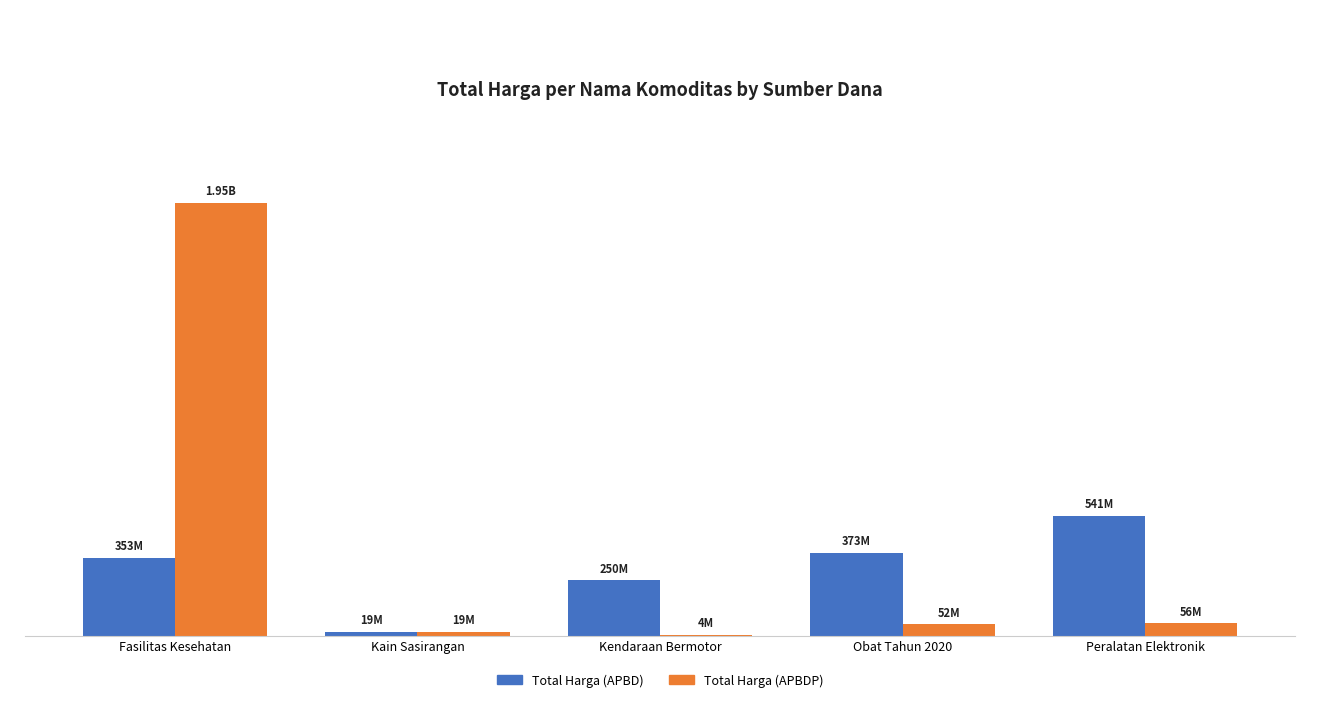

At which category is the sum across all series the highest?

Fasilitas Kesehatan